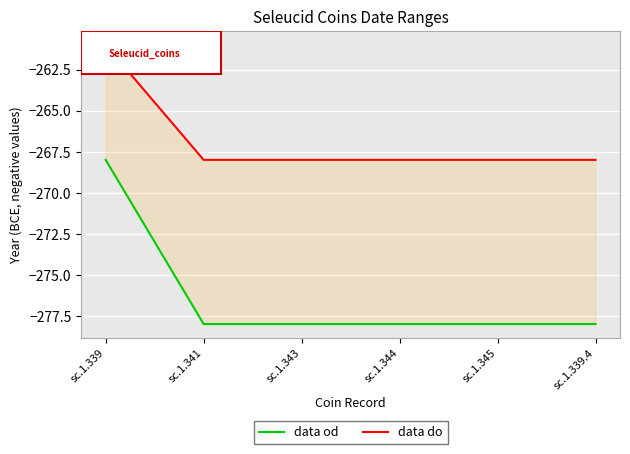

True or false: data od and data do cross at least once.

False